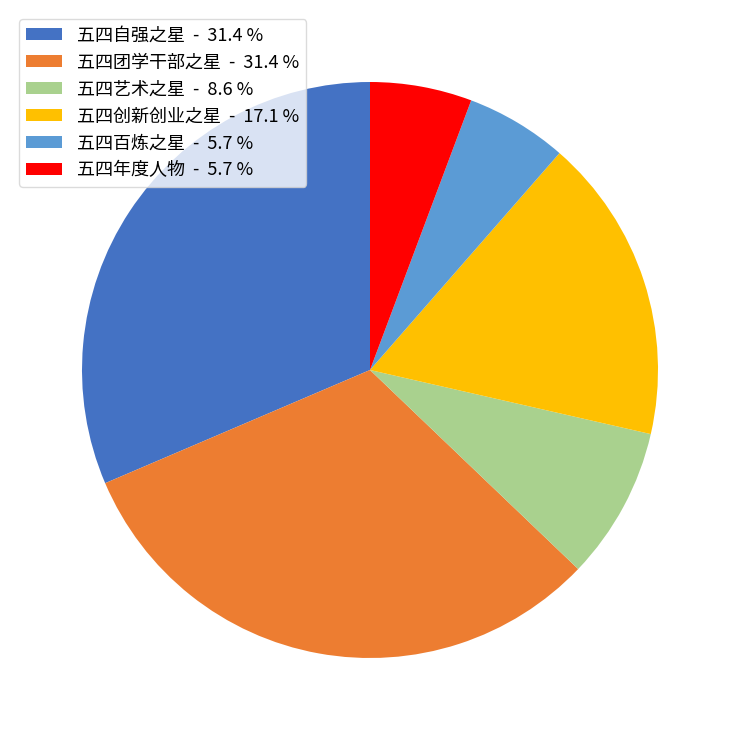

Approximately how many times larger is the value at 五四百炼之星 compared to 五四自强之星?

0.2